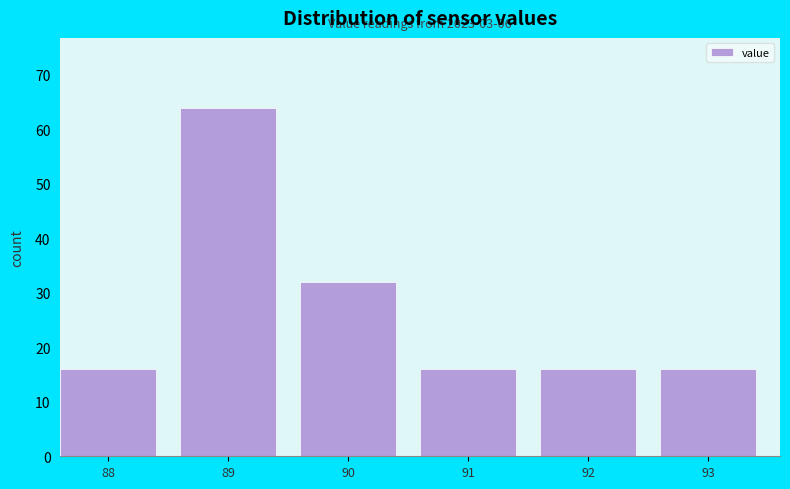

Reading left to right, list all the values displayed in this chart.

88=16	89=64	90=32	91=16	92=16	93=16